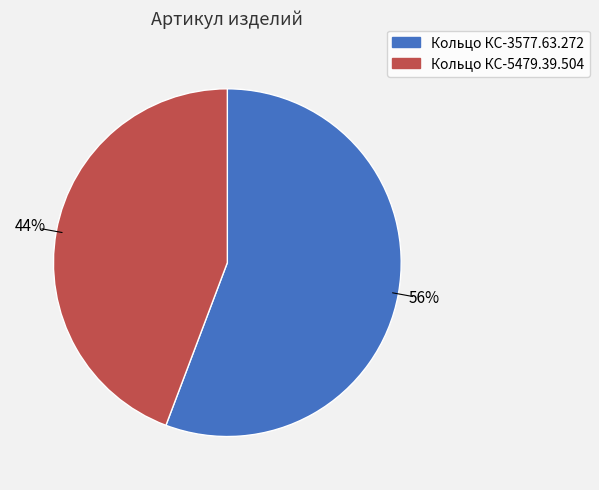

How many segments does this pie chart have?

2